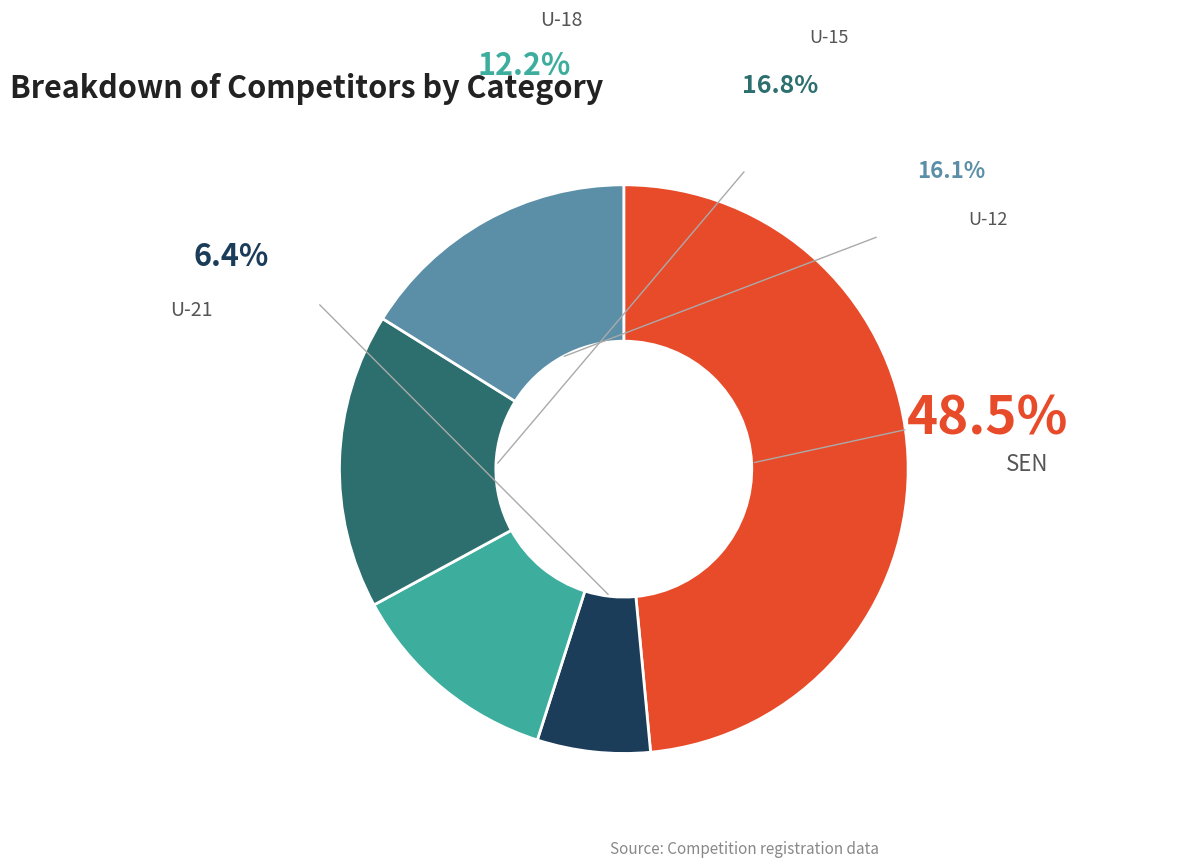

Is there a majority slice in this chart?

No